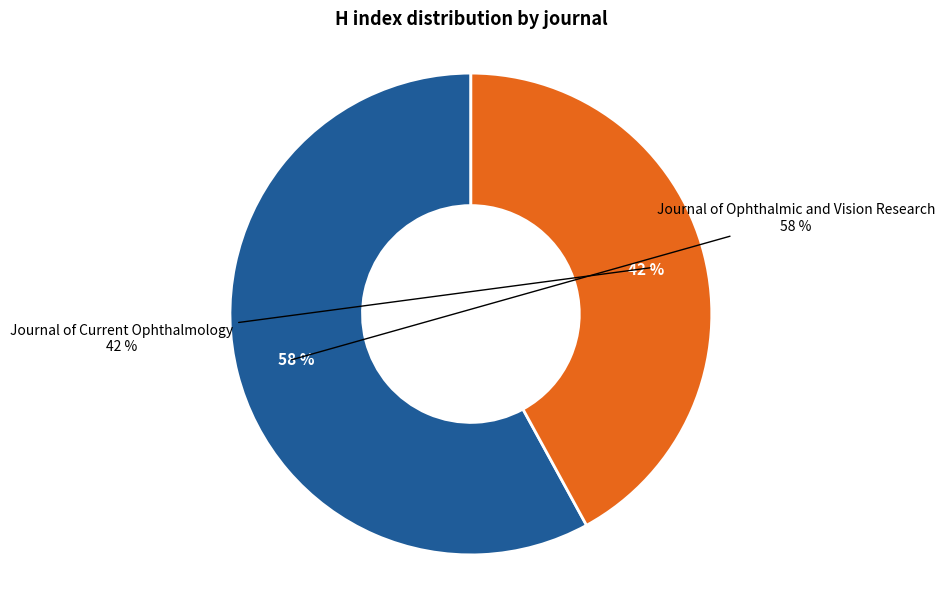

What is the ratio of the value at Journal of Current Ophthalmology to the value at Journal of Ophthalmic and Vision Research?

0.7